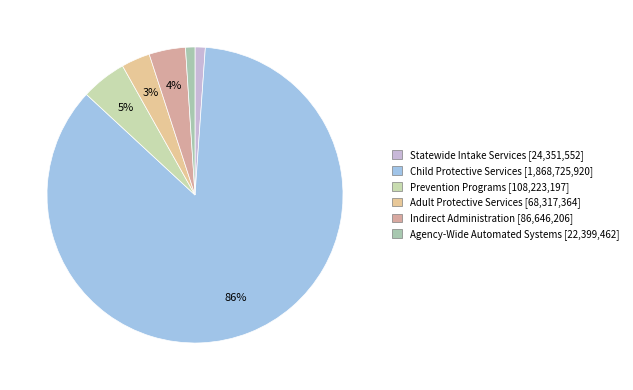

Is Child Protective Services the majority of the pie?

Yes